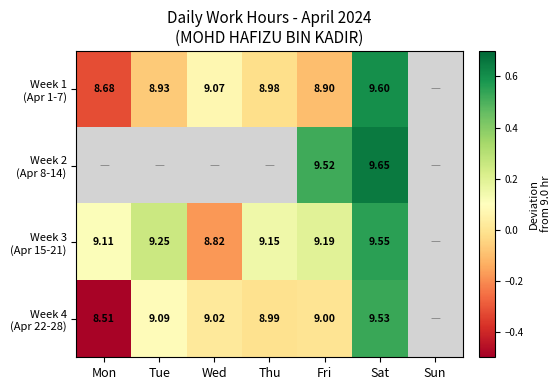

Where does the Week 4 (Apr 22-28) series first go above 0?

Tue